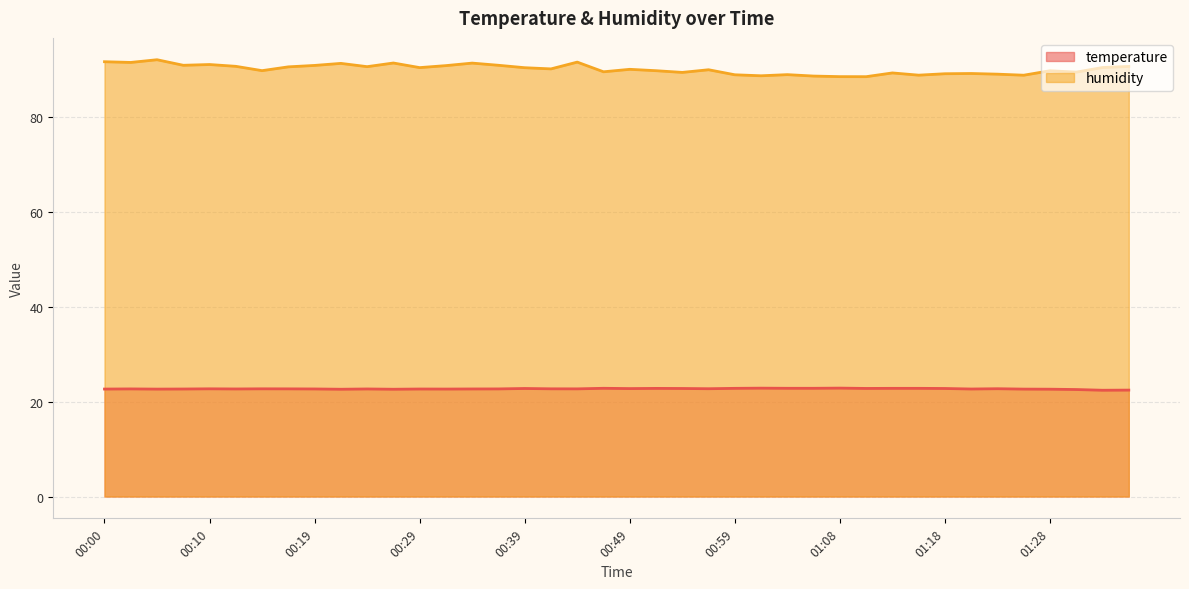

What is the difference between the maximum and minimum values in the temperature series?

0.4